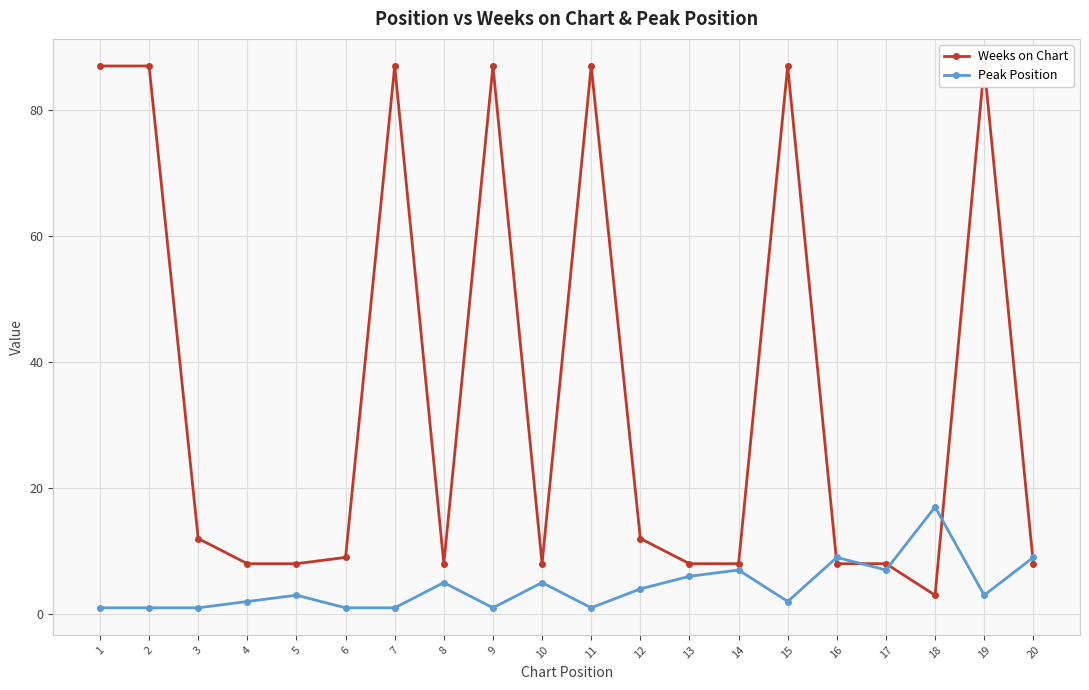

How many values in the Weeks on Chart series exceed 9?

9